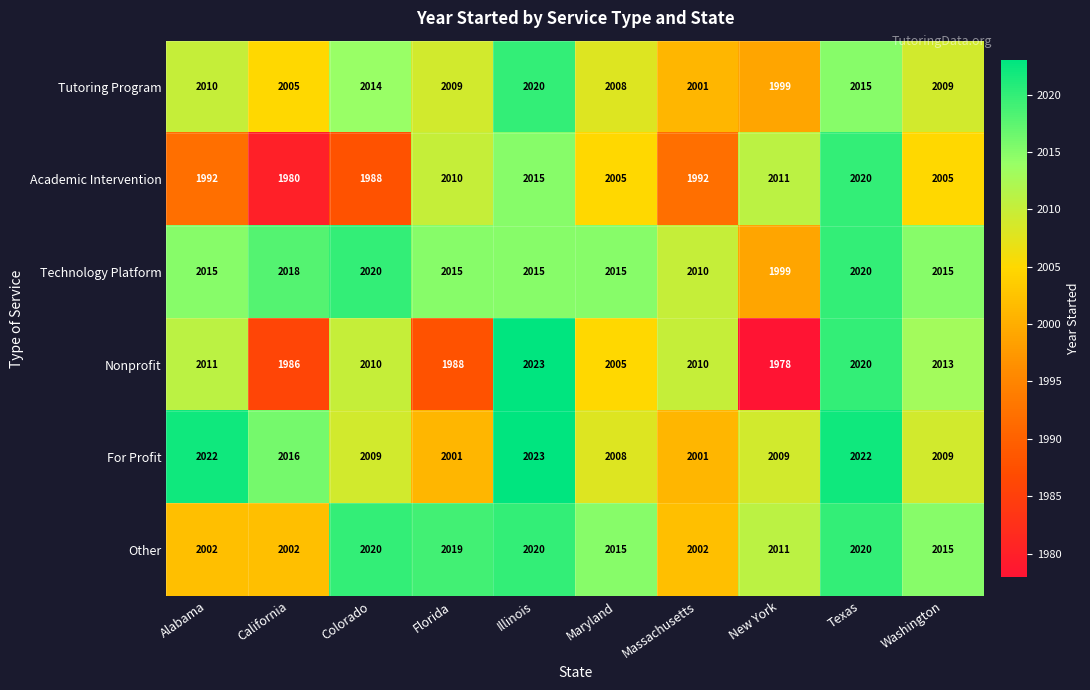

The value of For Profit at New York is 740. True or false?

False